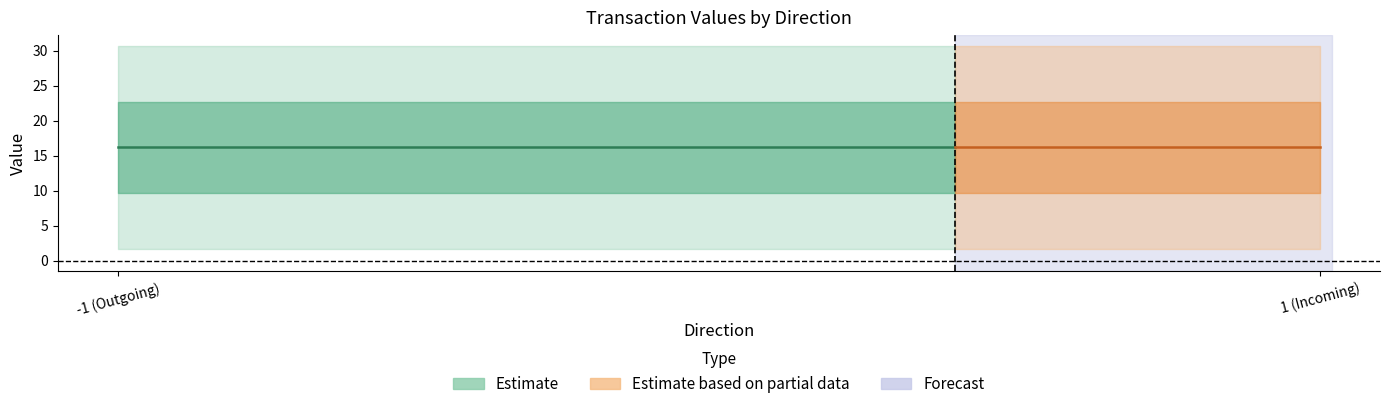

True or false: io_index and value intersect in this chart.

False